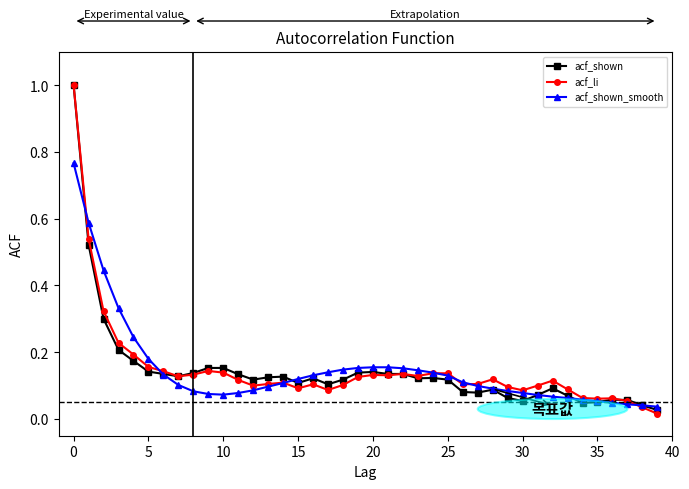

True or false: acf_shown_smooth and acf_shown intersect in this chart.

True